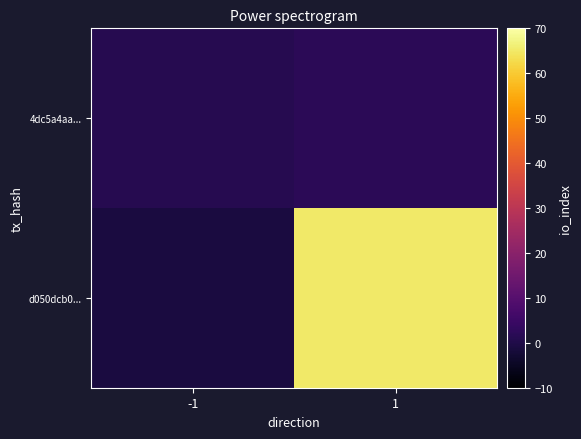

Between -1 and 1, which is larger?

1